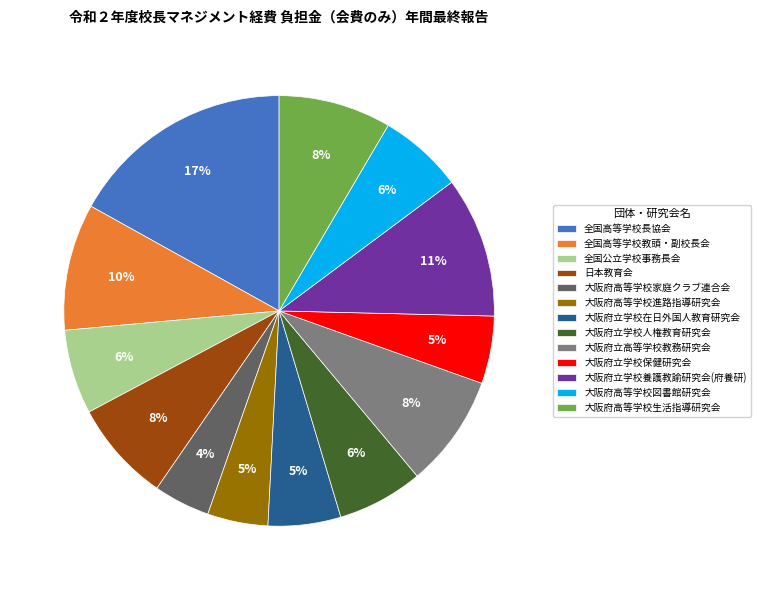

To the nearest percent, what is the difference between the largest and smallest slice percentages?

13%